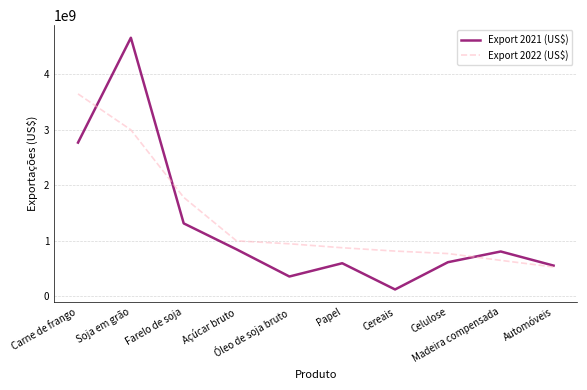

Which series has the largest total across all categories?

Export 2022 (US$)